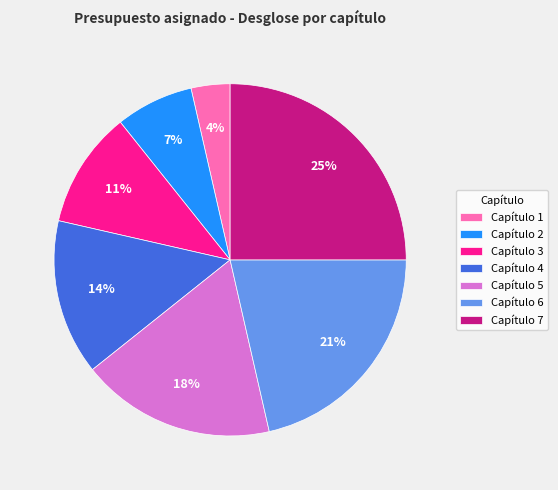

Combined, do Capítulo 4 and Capítulo 6 account for over 50%?

No